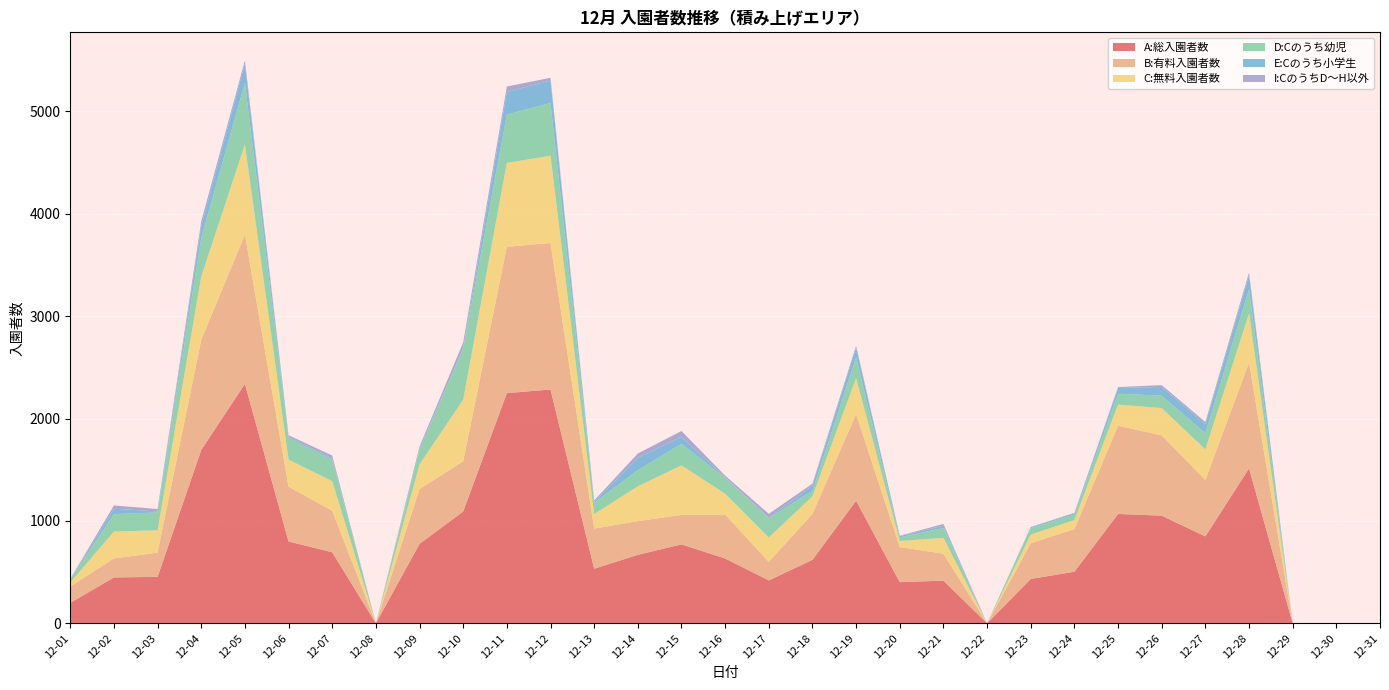

Reading left to right, extract all data points from this chart.

A:総入園者数: 200	448	454	1693	2338	799	694	0	776	1092	2248	2283	533	669	771	633	419	620	1197	402	417	0	433	504	1068	1051	849	1513	0	0	0
B:有料入園者数: 160	186	236	1075	1457	535	405	0	535	490	1428	1431	392	329	288	428	181	449	845	342	263	0	349	416	861	784	551	1033	0	0	0
C:無料入園者数: 40	262	218	618	881	264	289	0	241	602	820	852	141	340	483	205	238	171	352	60	154	0	84	88	207	267	298	480	0	0	0
D:Cのうち幼児: 26	170	175	377	601	213	211	0	141	495	471	516	111	157	210	155	188	54	205	35	98	0	64	53	106	121	159	237	0	0	0
E:Cのうち小学生: 4	53	9	115	187	13	13	0	14	9	221	218	6	121	69	5	6	50	94	12	21	0	9	13	56	85	89	133	0	0	0
I:CのうちD～H以外: 4	32	24	47	32	13	26	0	20	54	54	27	17	42	57	16	37	20	17	4	18	0	2	5	9	18	20	29	0	0	0